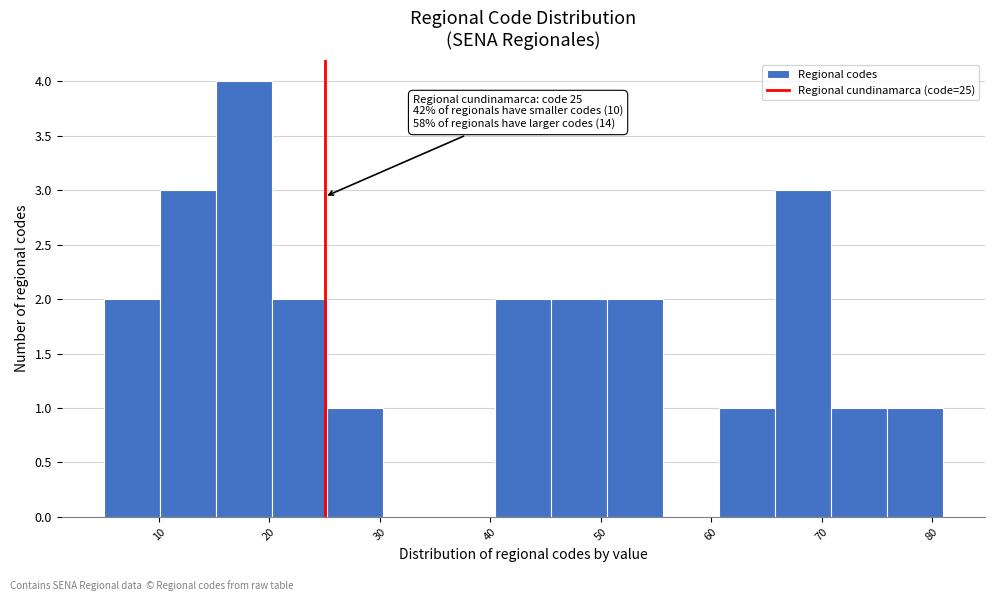

Which range on the x-axis has the tallest bar?

15 to 20